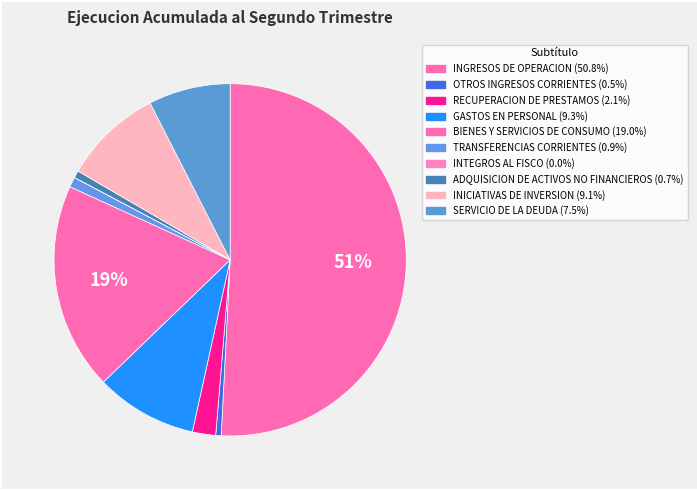

What is the ratio of the value at OTROS INGRESOS CORRIENTES to the value at GASTOS EN PERSONAL?

0.1